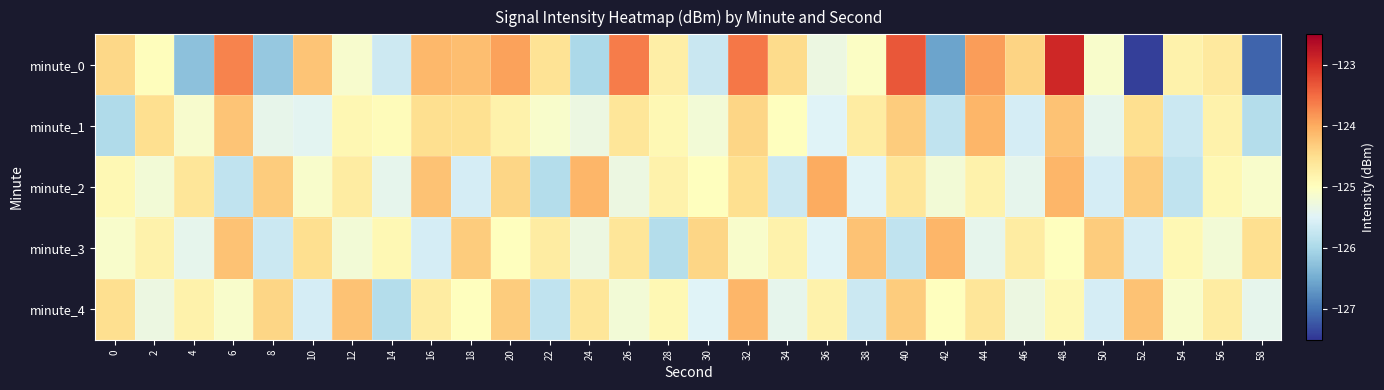

Reading left to right, extract all data points from this chart.

minute_0: 0=-124.4	2=-125.0	4=-126.3	6=-123.7	8=-126.2	10=-124.2	12=-125.1	14=-125.7	16=-124.1	18=-124.2	20=-123.9	22=-124.6	24=-126.0	26=-123.6	28=-124.7	30=-125.7	32=-123.6	34=-124.5	36=-125.3	38=-125.0	40=-123.3	42=-126.6	44=-123.9	46=-124.4	48=-122.9	50=-125.1	52=-127.4	54=-124.8	56=-124.7	58=-127.1
minute_1: 0=-125.9	2=-124.5	4=-125.1	6=-124.2	8=-125.4	10=-125.4	12=-124.9	14=-125.0	16=-124.5	18=-124.5	20=-124.8	22=-125.1	24=-125.3	26=-124.6	28=-124.9	30=-125.2	32=-124.4	34=-125.0	36=-125.5	38=-124.7	40=-124.3	42=-125.8	44=-124.1	46=-125.6	48=-124.2	50=-125.4	52=-124.5	54=-125.7	56=-124.8	58=-125.9
minute_2: 0=-124.9	2=-125.2	4=-124.6	6=-125.8	8=-124.3	10=-125.1	12=-124.7	14=-125.4	16=-124.2	18=-125.6	20=-124.4	22=-125.9	24=-124.1	26=-125.3	28=-124.8	30=-125.0	32=-124.5	34=-125.7	36=-124.0	38=-125.5	40=-124.6	42=-125.2	44=-124.8	46=-125.4	48=-124.1	50=-125.6	52=-124.3	54=-125.8	56=-124.9	58=-125.1
minute_3: 0=-125.1	2=-124.8	4=-125.4	6=-124.2	8=-125.7	10=-124.5	12=-125.2	14=-124.9	16=-125.6	18=-124.3	20=-125.0	22=-124.7	24=-125.3	26=-124.6	28=-125.9	30=-124.4	32=-125.1	34=-124.8	36=-125.5	38=-124.2	40=-125.8	42=-124.1	44=-125.4	46=-124.7	48=-125.0	50=-124.3	52=-125.6	54=-124.9	56=-125.2	58=-124.5
minute_4: 0=-124.5	2=-125.3	4=-124.8	6=-125.1	8=-124.4	10=-125.6	12=-124.2	14=-125.9	16=-124.7	18=-125.0	20=-124.3	22=-125.8	24=-124.6	26=-125.2	28=-124.9	30=-125.5	32=-124.1	34=-125.4	36=-124.8	38=-125.7	40=-124.3	42=-125.0	44=-124.6	46=-125.3	48=-124.9	50=-125.6	52=-124.2	54=-125.1	56=-124.7	58=-125.4